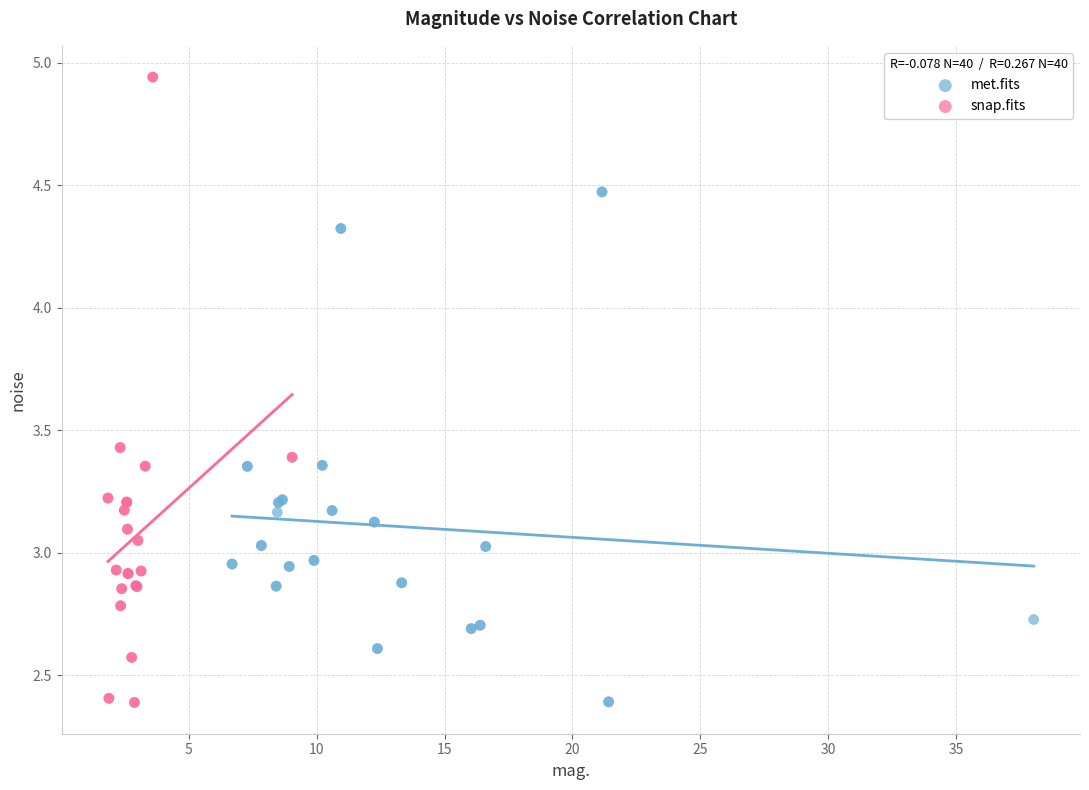

What are all the series names shown in the legend?

met.fits, snap.fits